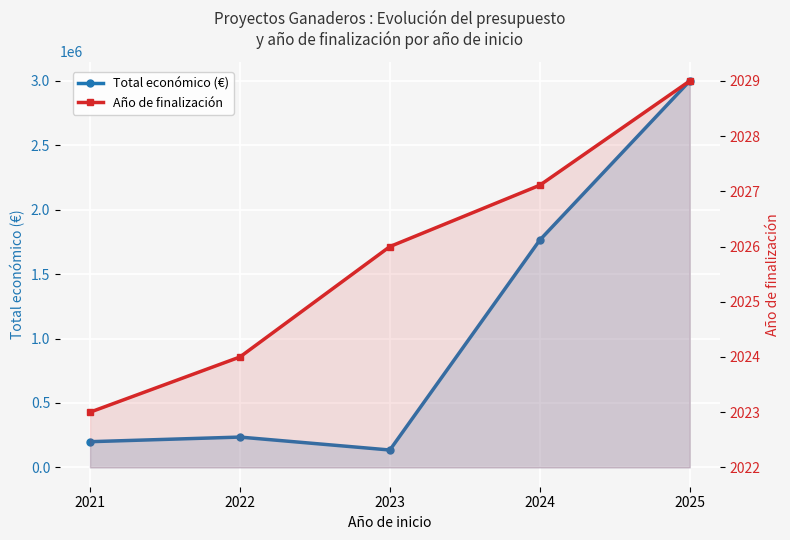

What is the sum of all Total económico (€) values?

5334891.1